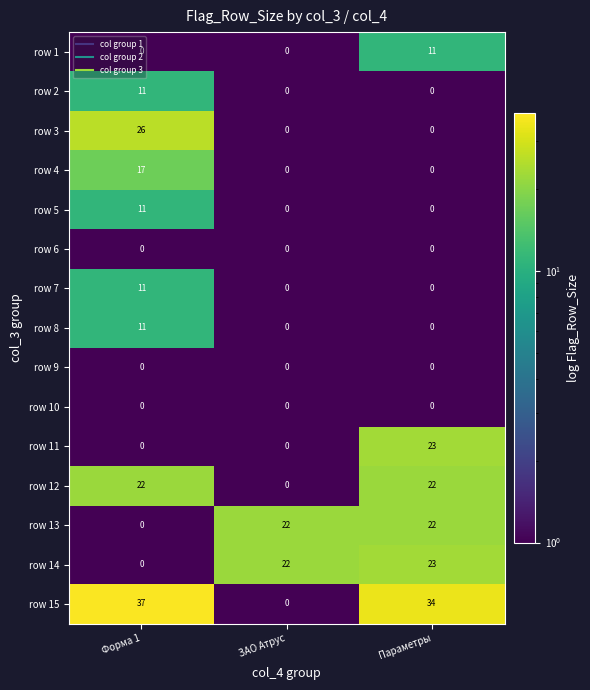

Between Форма 1 and ЗАО Атрус, which series saw the biggest shift?

row 15